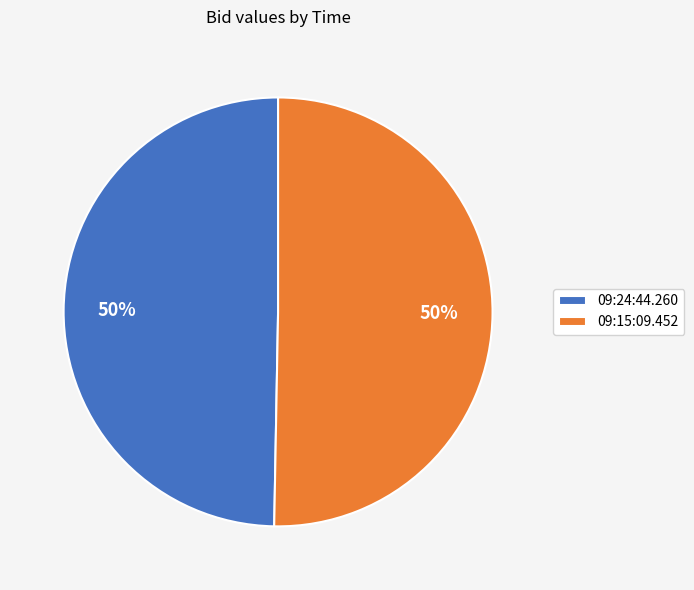

To the nearest percent, what is the combined percentage of 09:24:44.260 and 09:15:09.452?

100%